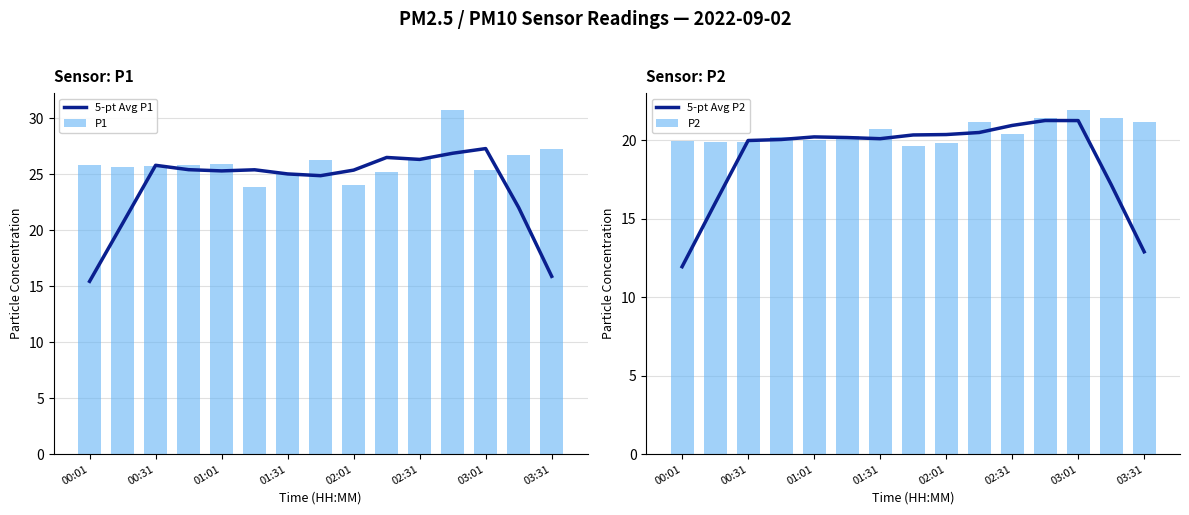

What is the difference between the second highest and second lowest values in the 5-pt Avg P2 series?

8.4